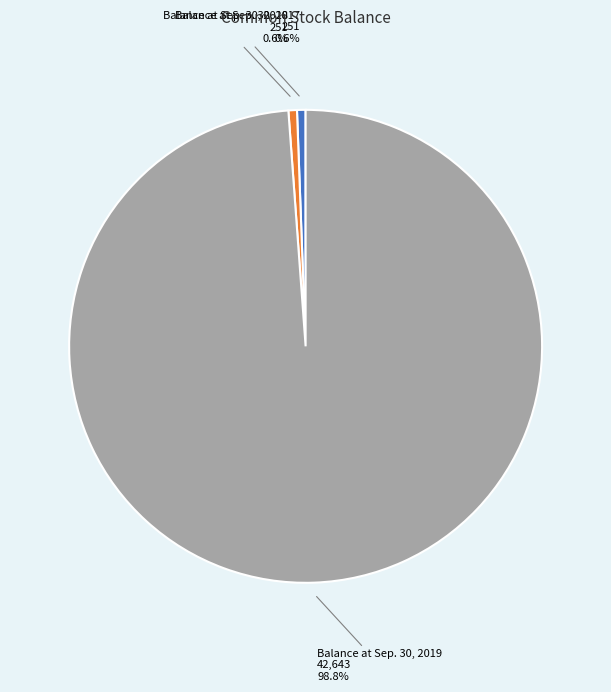

Combined, do Balance at Sep. 30, 2018 and Balance at Sep. 30, 2019 account for over 50%?

Yes